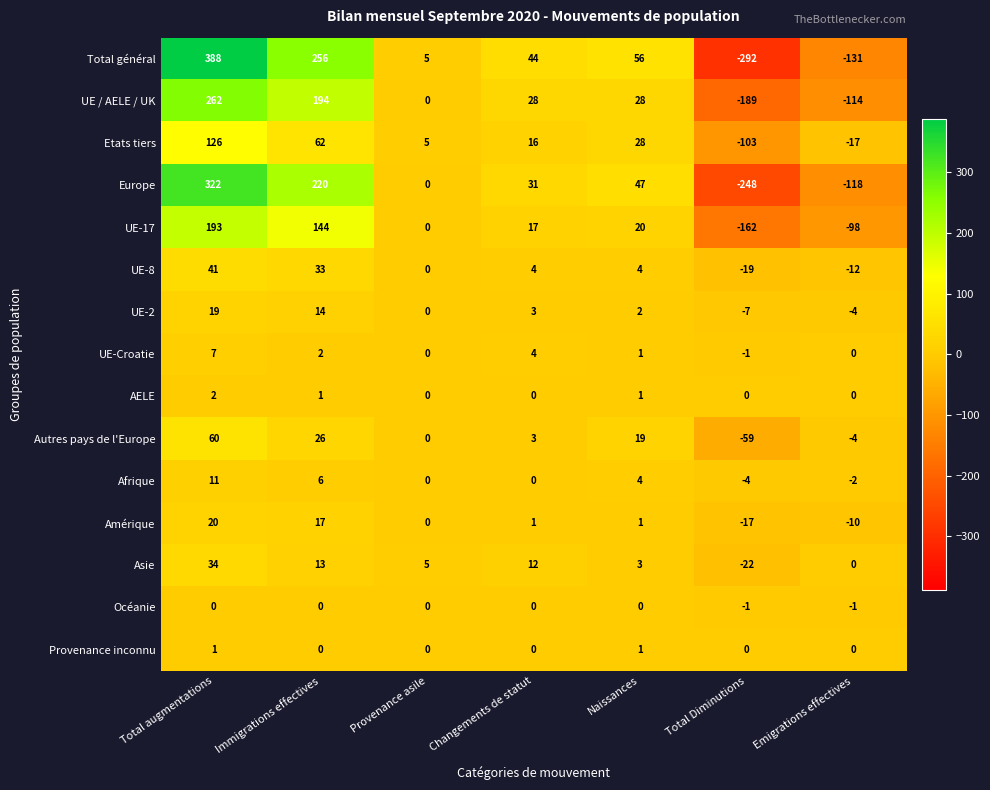

List the series in order of their peak value, highest first.

Total général, Europe, UE / AELE / UK, UE-17, Etats tiers, Autres pays de l'Europe, UE-8, Asie, Amérique, UE-2, Afrique, UE-Croatie, AELE, Provenance inconnu, Océanie